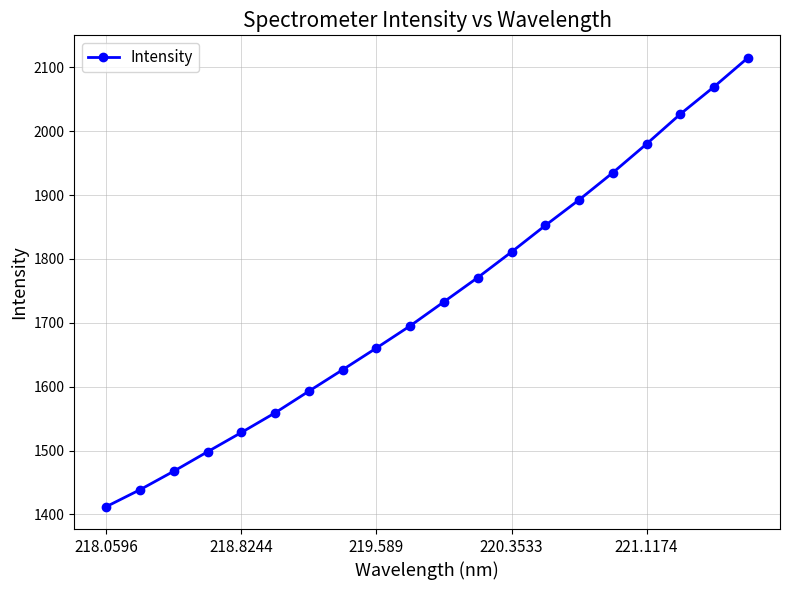

What is the smallest value displayed?

1412.1